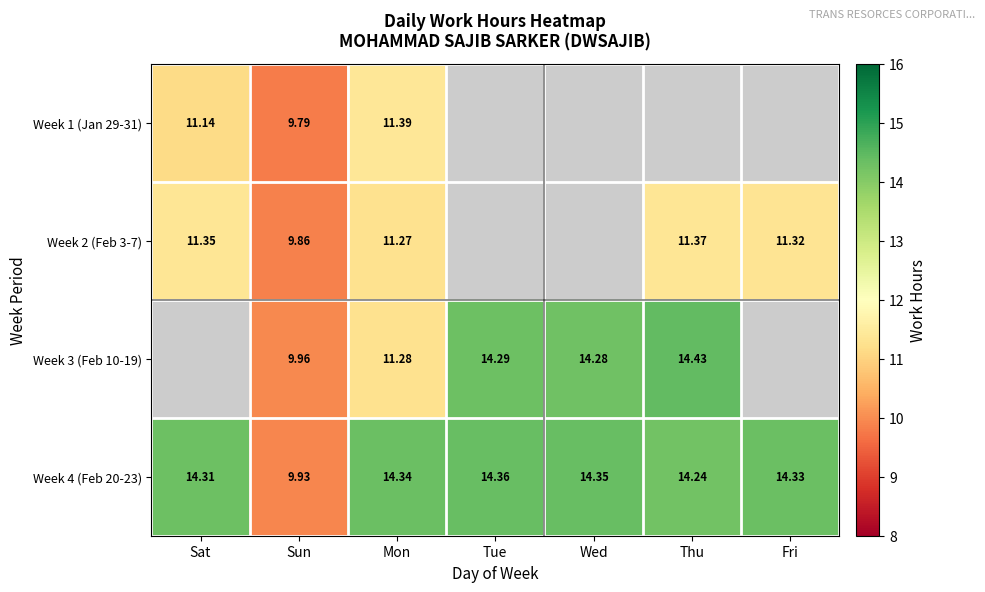

The value of Week 2 (Feb 3-7) at Thu is 11.4. True or false?

True